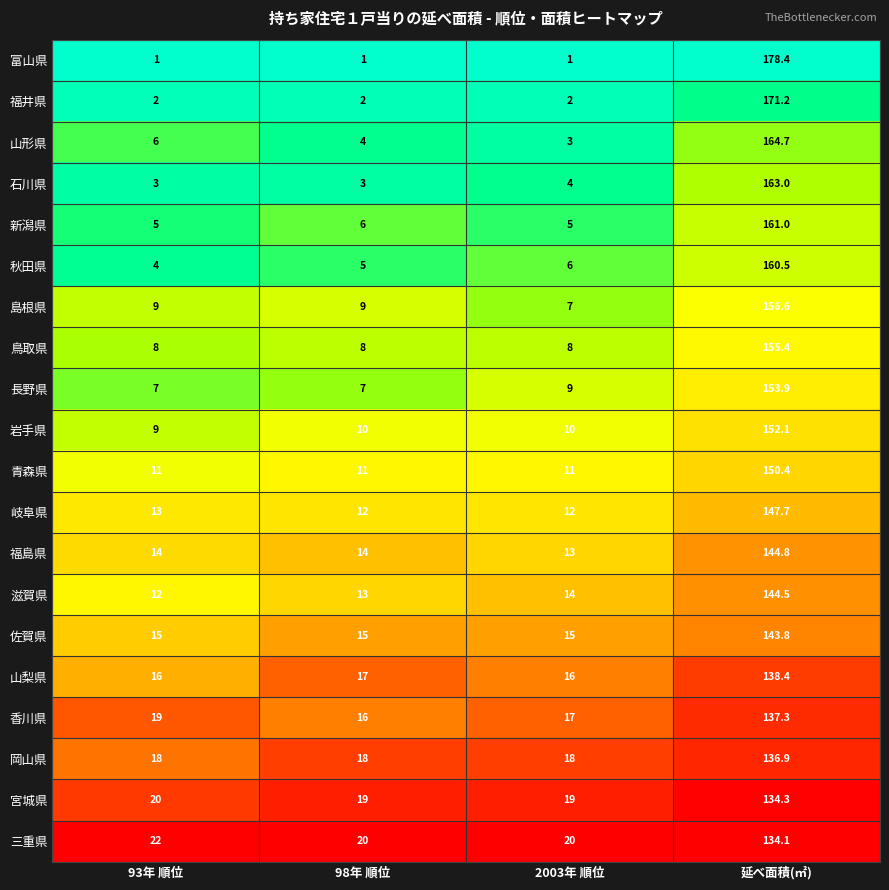

At which category is the sum across all series the highest?

延べ面積(㎡)